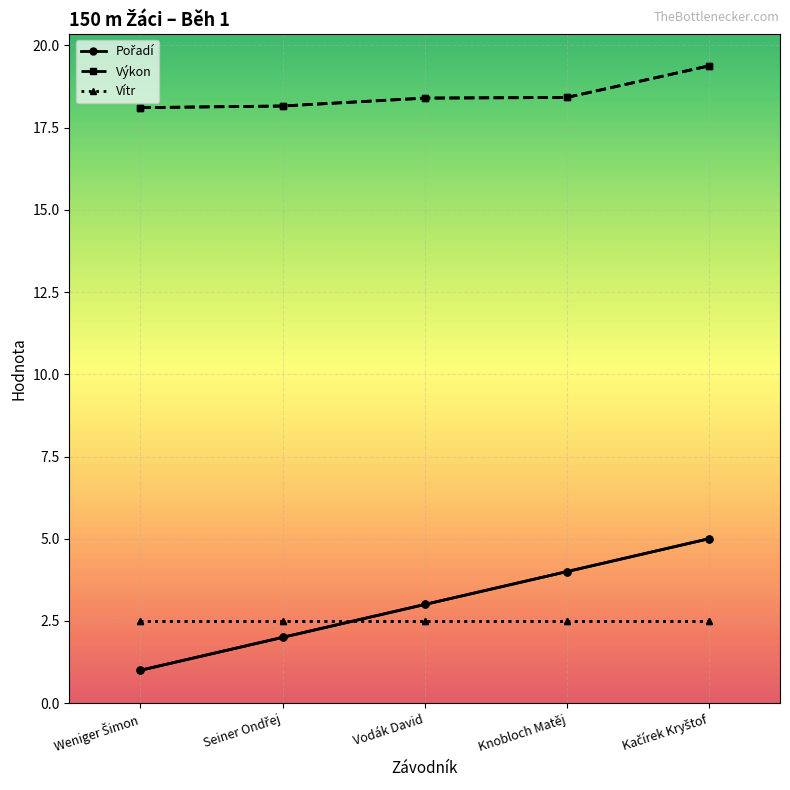

Which series has the largest total across all categories?

Výkon